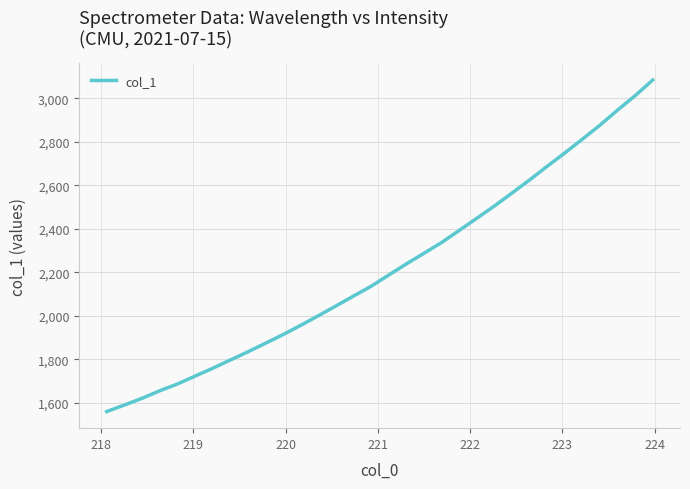

Is this an area chart (filled region under the line)?

No